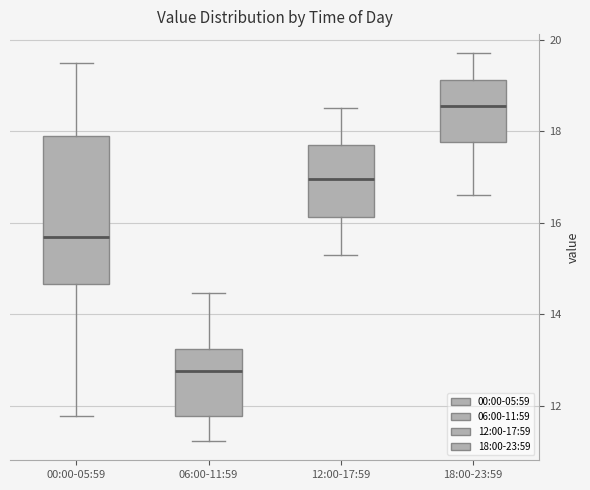

Reading left to right, transcribe this box plot: for each box, give where its median line is, the range the box spans, and where its two whiskers end, as read against the y-axis. The values are not printed on the chart, so give them approximately, as read against the axis.

00:00-05:59: median 15.6, box 14.6 to 18.0, whiskers 11.8 to 19.6
06:00-11:59: median 12.8, box 11.8 to 13.2, whiskers 11.2 to 14.4
12:00-17:59: median 17.0, box 16.2 to 17.8, whiskers 15.4 to 18.6
18:00-23:59: median 18.6, box 17.8 to 19.2, whiskers 16.6 to 19.8